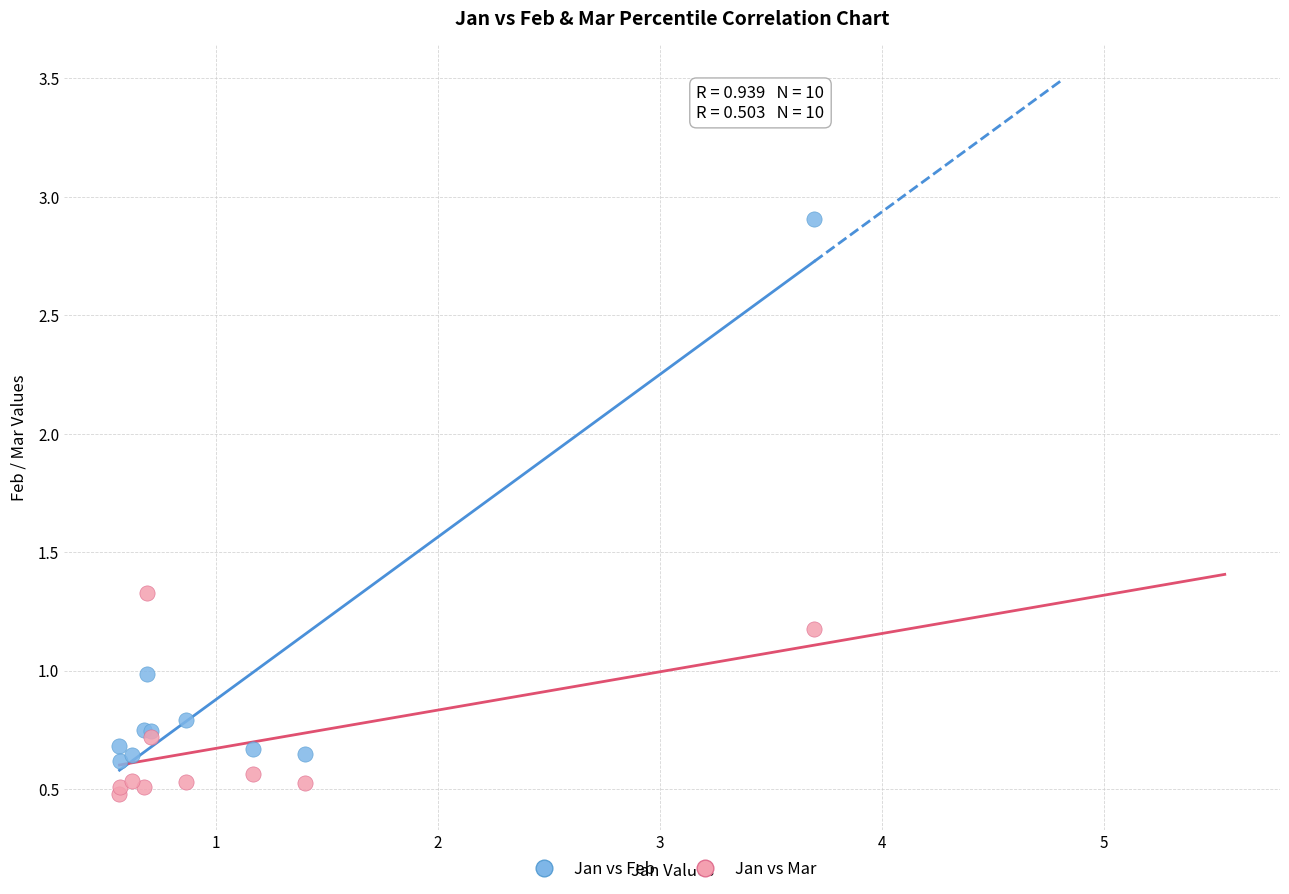

Which series reaches the maximum Y coordinate?

Jan vs Feb